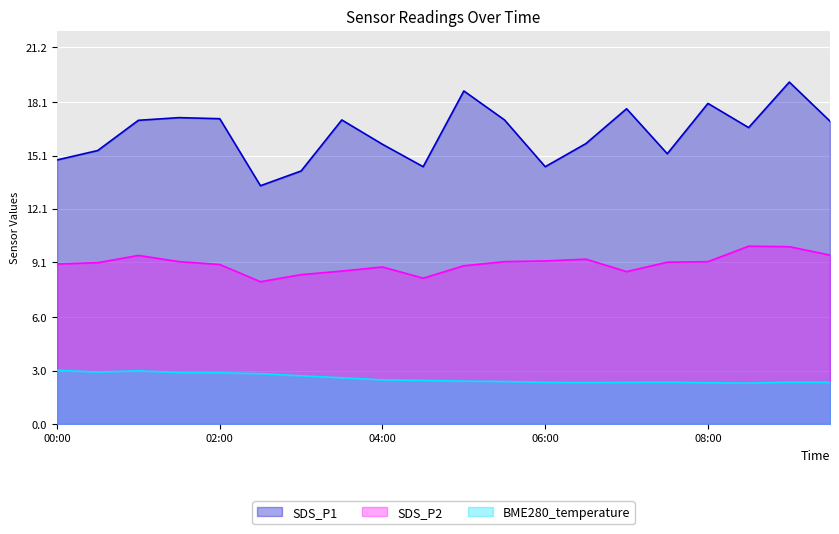

Reading left to right, extract all data points from this chart.

SDS_P1: 14.8	15.4	17.1	17.2	17.2	13.4	14.2	17.1	15.7	14.5	18.7	17.1	14.5	15.8	17.7	15.2	18.0	16.7	19.2	17.0
SDS_P2: 9.0	9.1	9.5	9.1	9.0	8.0	8.4	8.6	8.8	8.2	8.9	9.1	9.2	9.3	8.6	9.1	9.1	10.0	10.0	9.5
BME280_temperature: 3.0	2.9	3.0	2.9	2.9	2.8	2.7	2.6	2.5	2.5	2.4	2.4	2.3	2.3	2.3	2.4	2.3	2.3	2.4	2.3